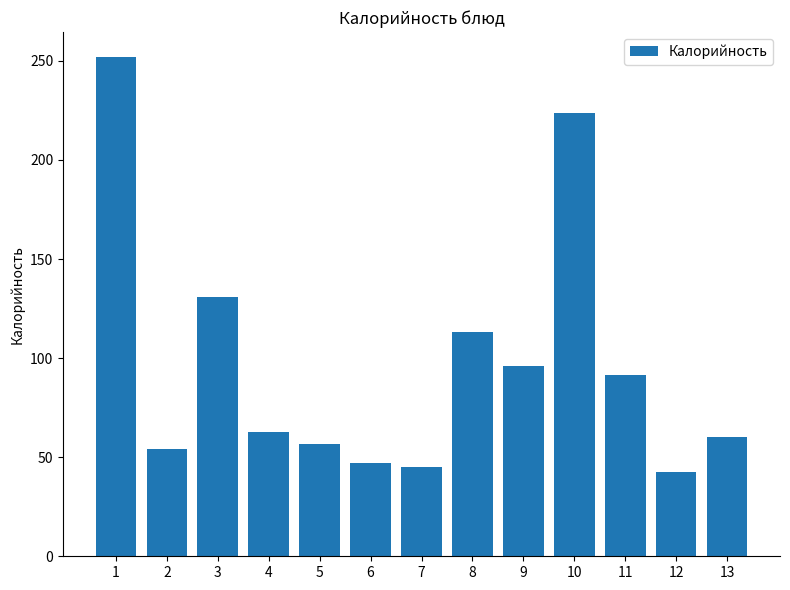

What is the value of the 11th bar from the left?

91.4